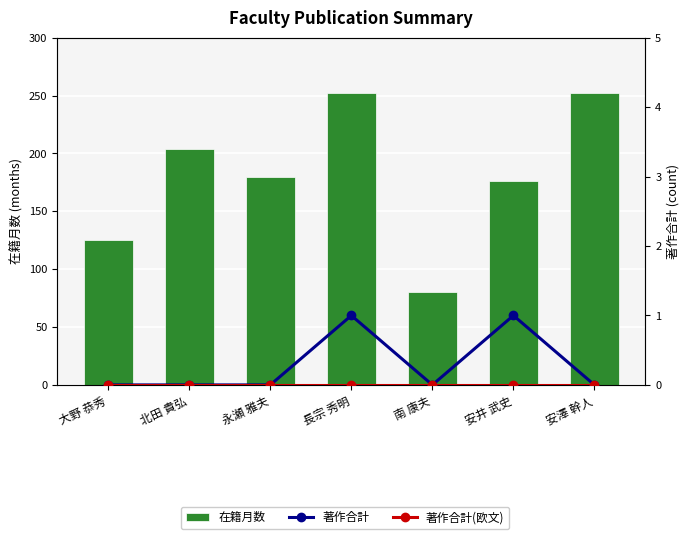

Reading right to left, list all the values displayed in this chart.

在籍月数: 安澤 幹人=252	安井 武史=176	南 康夫=80	長宗 秀明=252	永瀬 雅夫=180	北田 貴弘=204	大野 恭秀=125
著作合計: 安澤 幹人=0	安井 武史=1	南 康夫=0	長宗 秀明=1	永瀬 雅夫=0	北田 貴弘=0	大野 恭秀=0
著作合計(欧文): 安澤 幹人=0	安井 武史=0	南 康夫=0	長宗 秀明=0	永瀬 雅夫=0	北田 貴弘=0	大野 恭秀=0